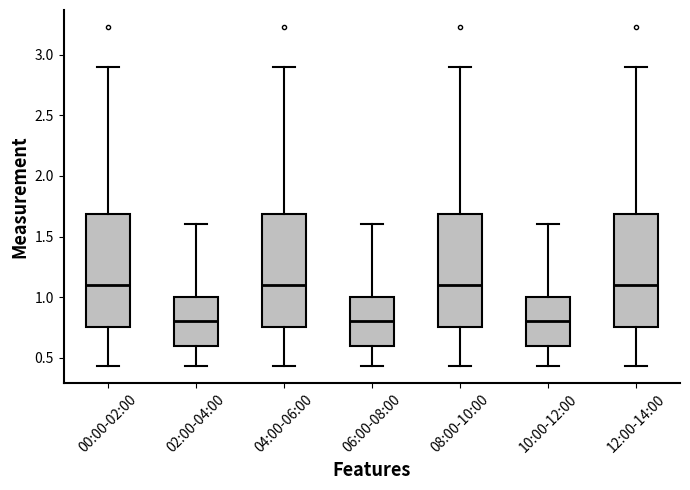

Where is the upper edge of the box for 02:00-04:00 on the y-axis? The values are not printed on the chart, so give them approximately, as read against the axis.

1.00